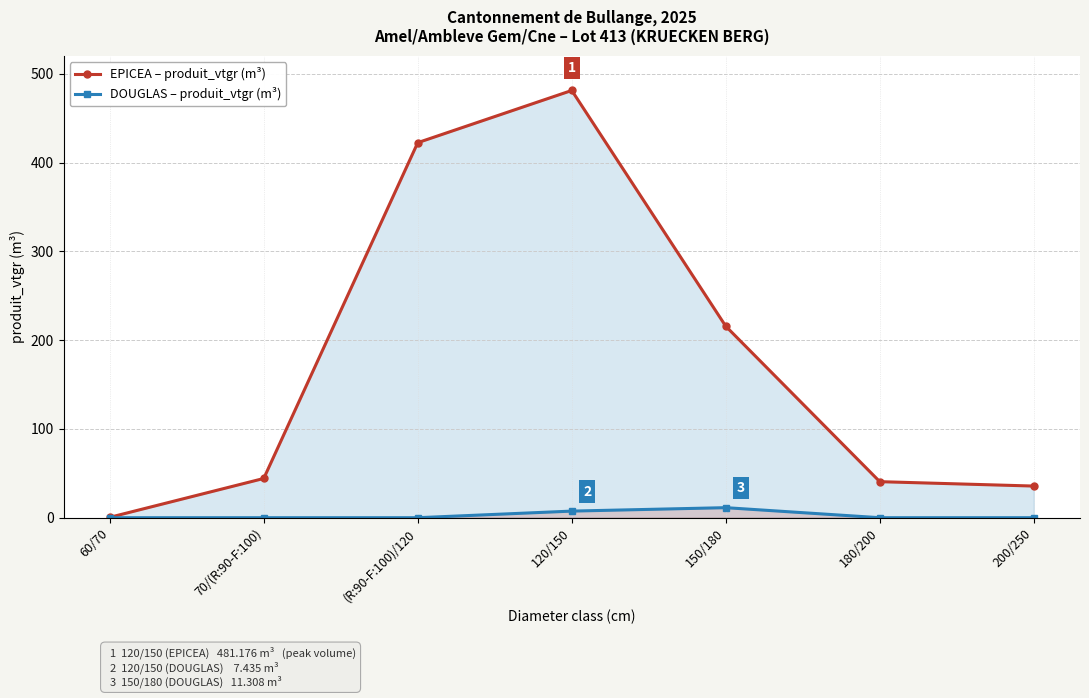

The DOUGLAS – produit_vtgr (m³) series shows 5.7 at (R:90-F:100)/120. True or false?

False